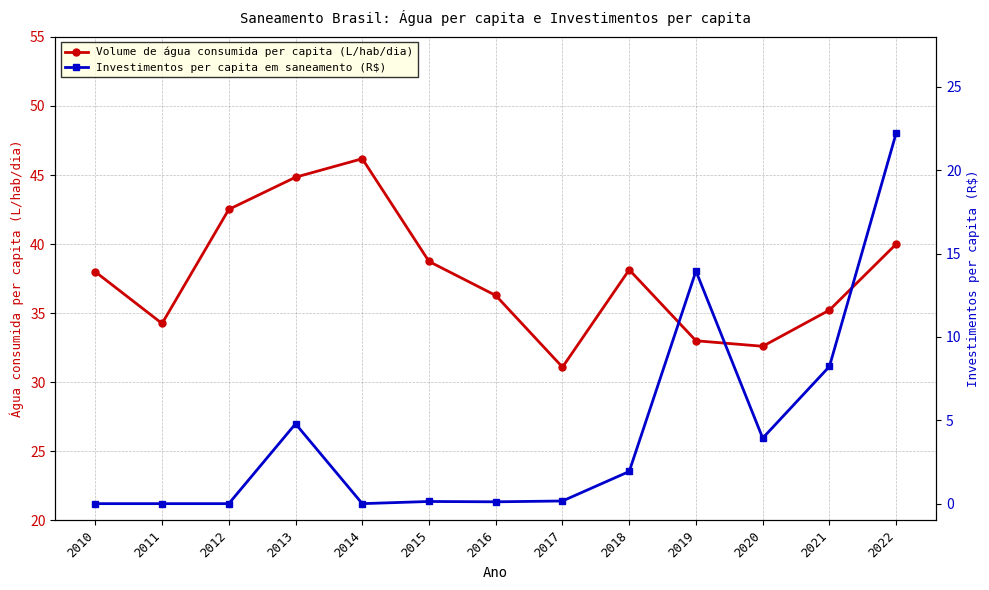

True or false: Volume de água consumida per capita (L/hab/dia) and Investimentos per capita em saneamento (R$) intersect in this chart.

False